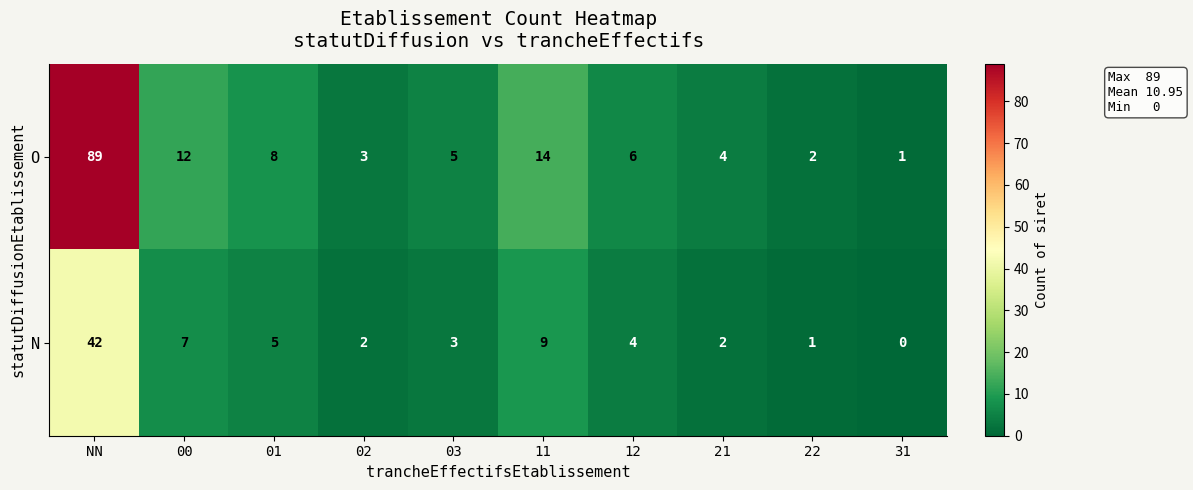

Which series changed the most between 02 and 12?

O